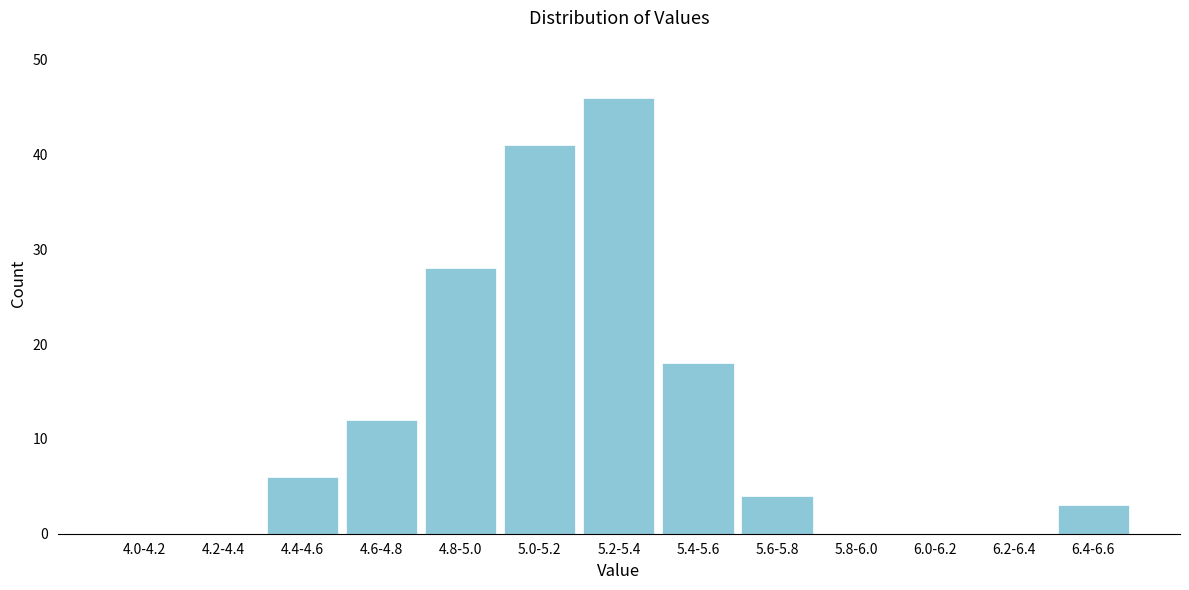

Reading left to right, extract all data points from this chart.

4.0-4.2=0	4.2-4.4=0	4.4-4.6=6	4.6-4.8=12	4.8-5.0=28	5.0-5.2=41	5.2-5.4=46	5.4-5.6=18	5.6-5.8=4	5.8-6.0=0	6.0-6.2=0	6.2-6.4=0	6.4-6.6=3